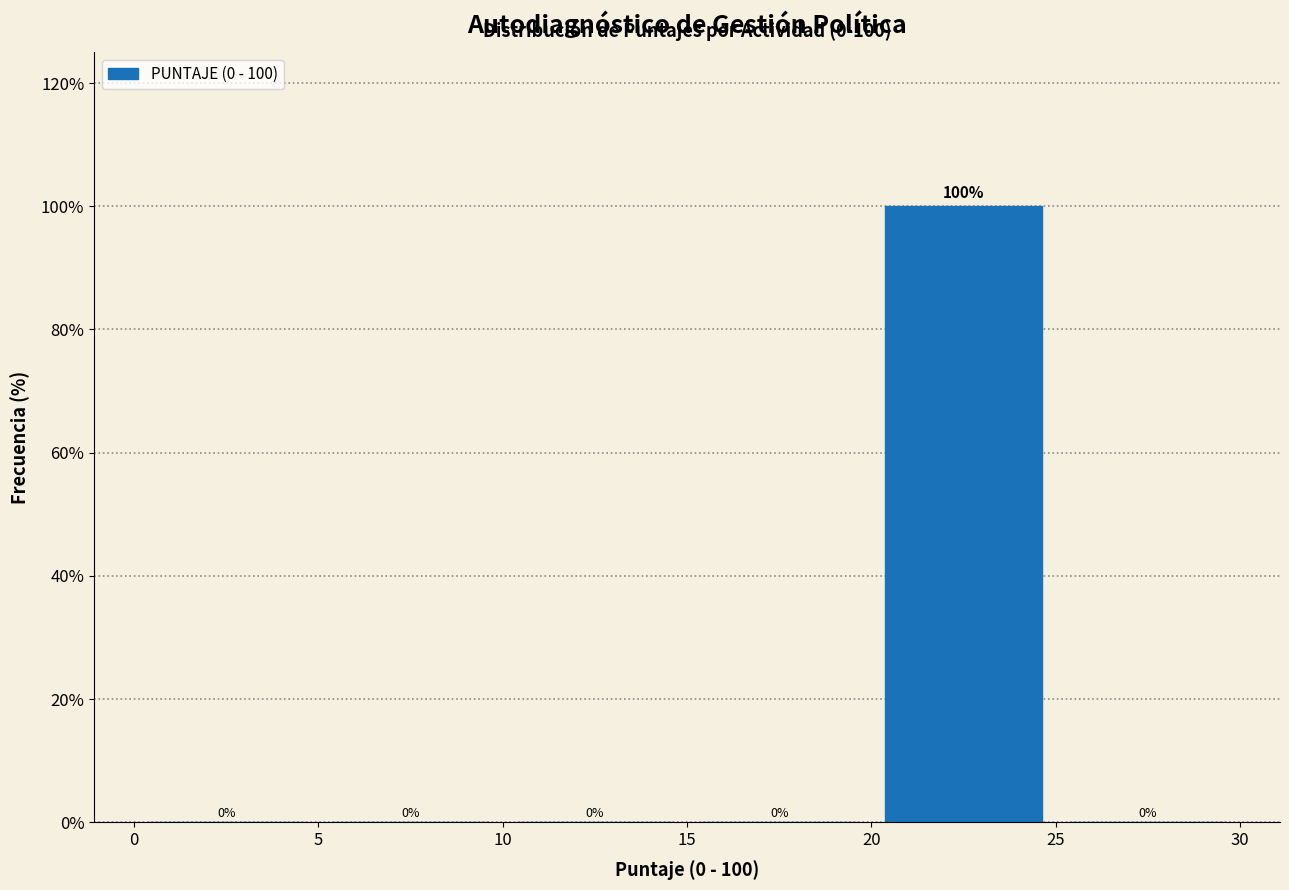

Which range on the x-axis has the tallest bar?

20 to 25